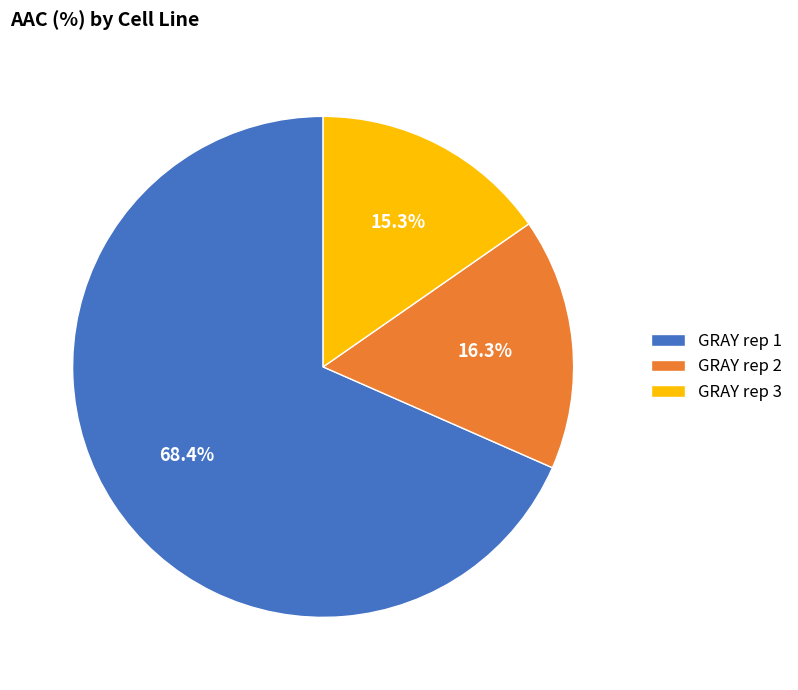

To the nearest percent, what is the combined percentage of GRAY rep 1 and GRAY rep 3?

84%